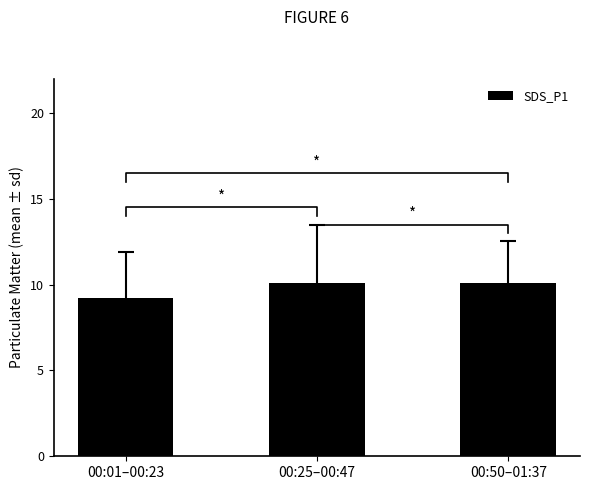

What is the sum of the values at 00:01–00:23 and 00:50–01:37?

19.3